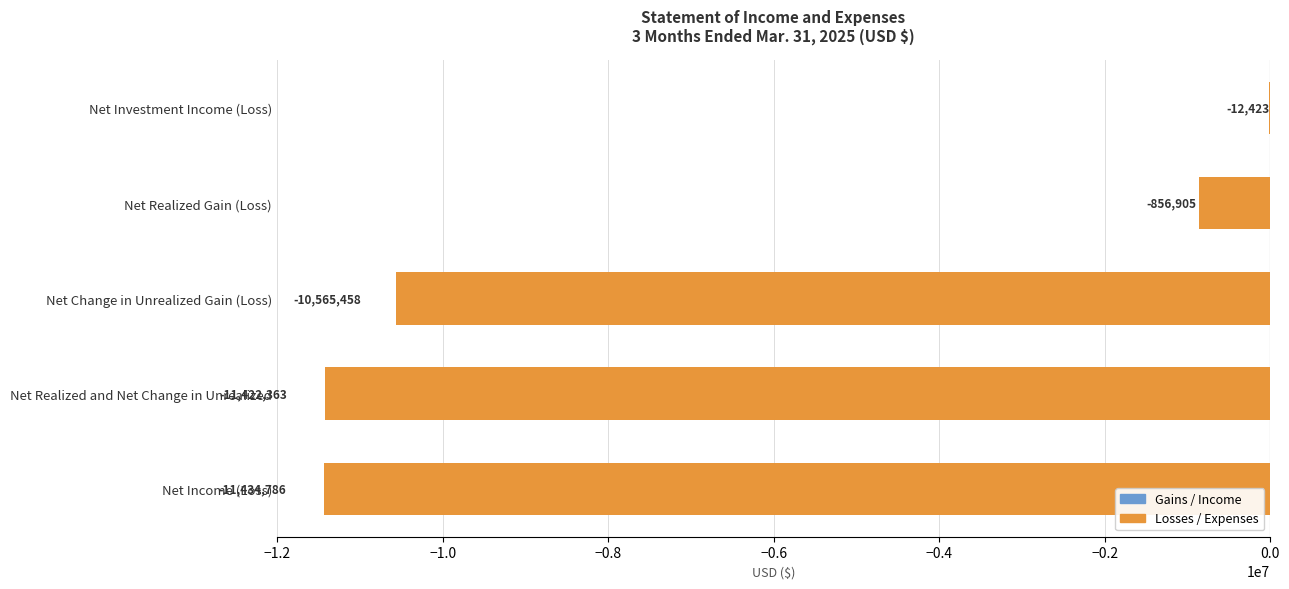

Are the bars grouped side by side (vs. stacked)?

No